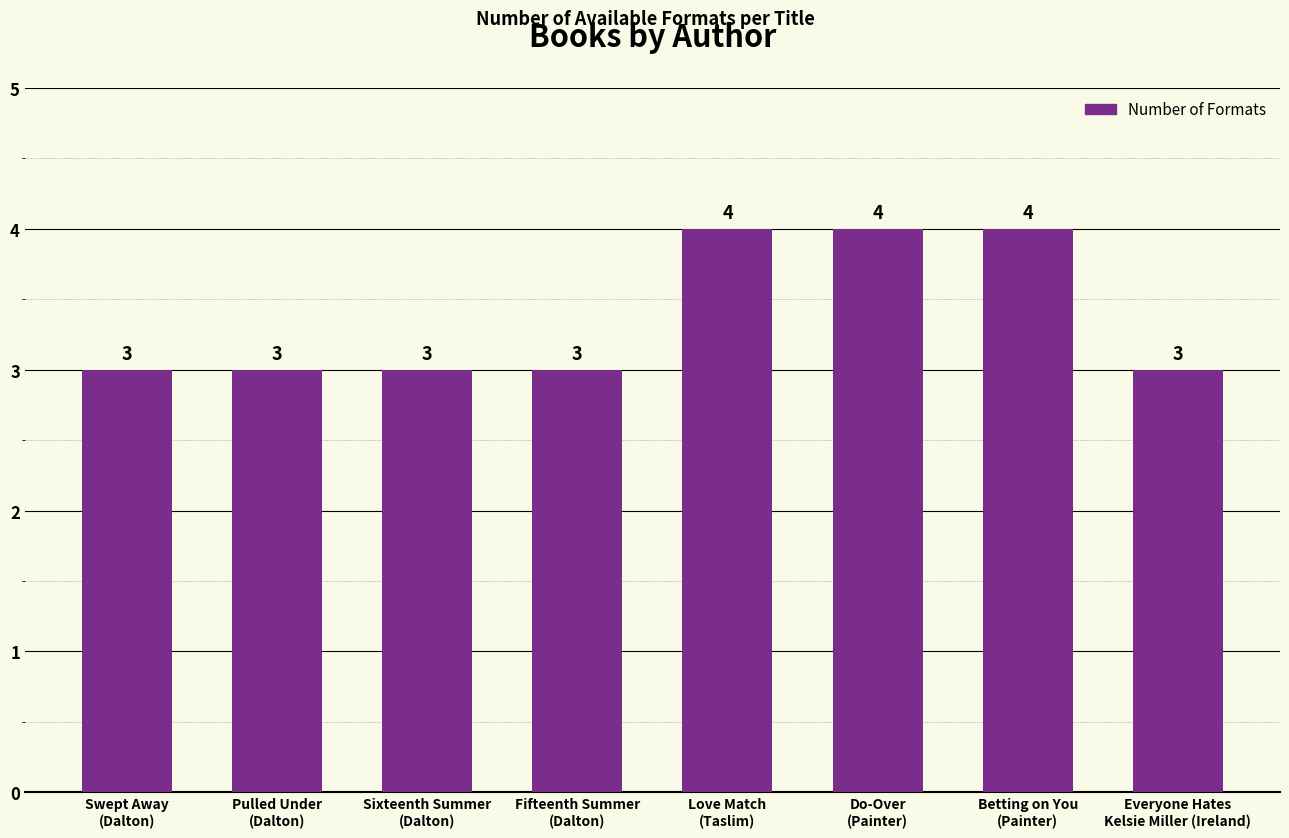

Reading left to right, extract all data points from this chart.

3	3	3	3	4	4	4	3